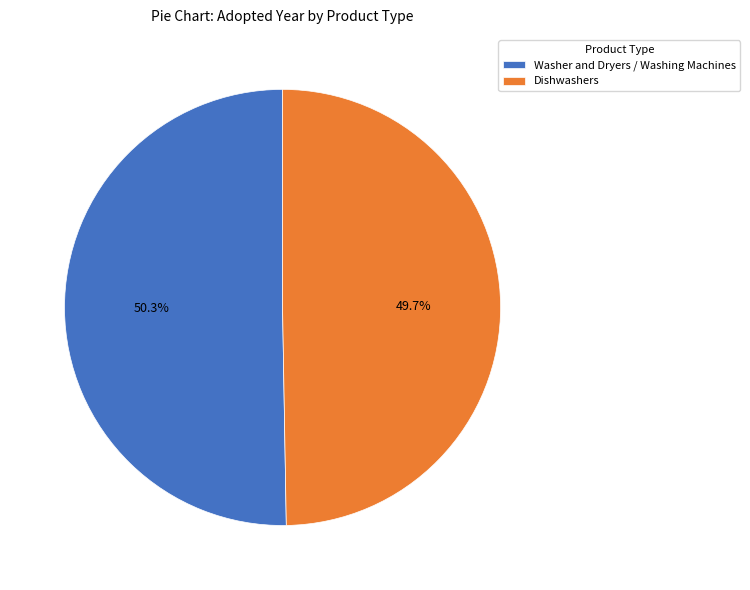

To the nearest percent, what portion does Washer and Dryers / Washing Machines represent?

50%